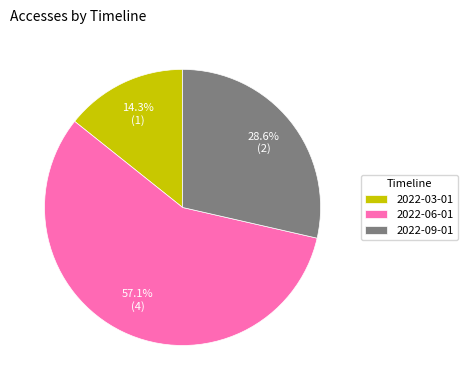

What is the largest slice in the pie chart?

2022-06-01